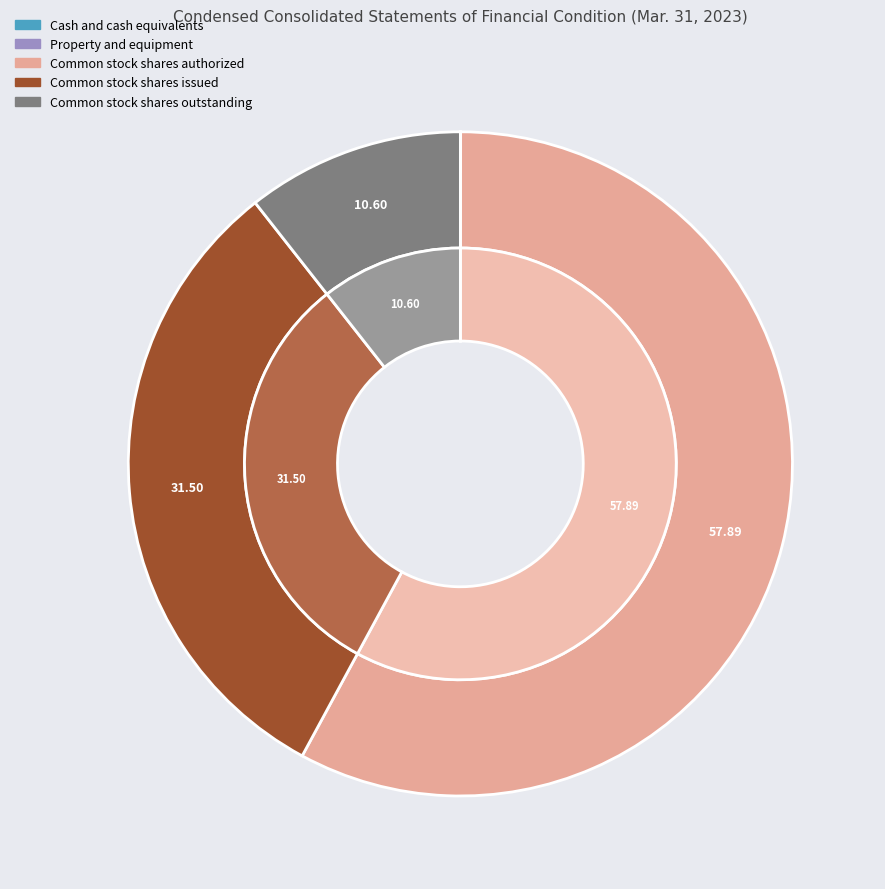

Count the number of slices in the pie.

5